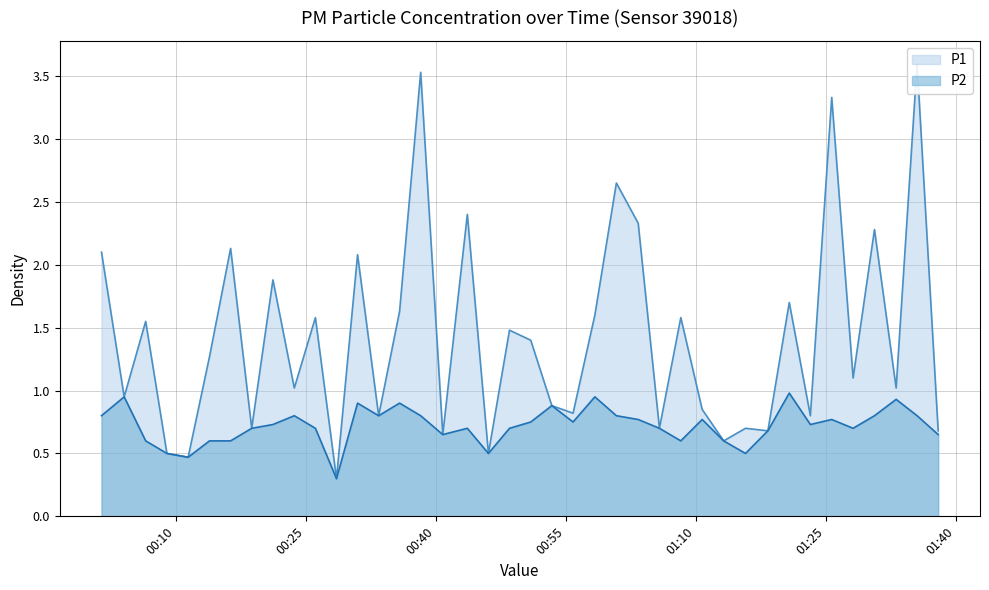

Which label corresponds to the smallest value in the chart?

2022-09-02T00:28:31